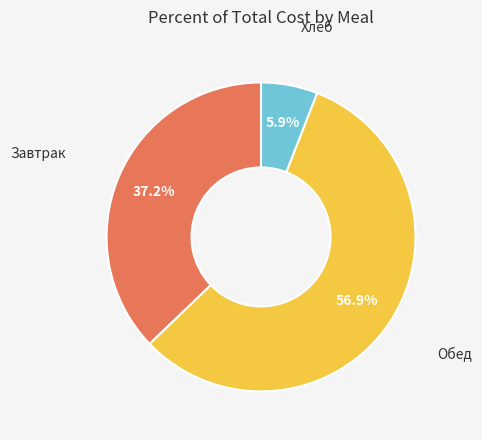

Is there a majority slice in this chart?

Yes